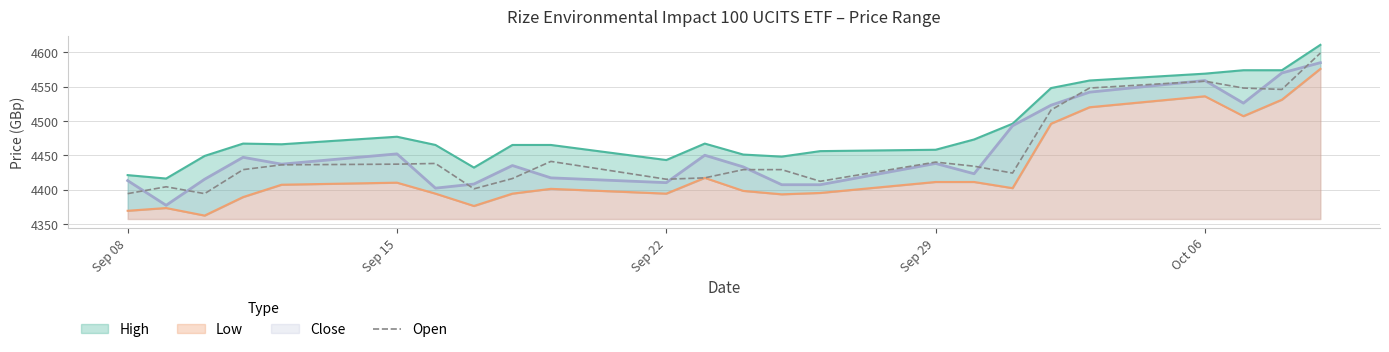

What is the minimum value for Open?

4394